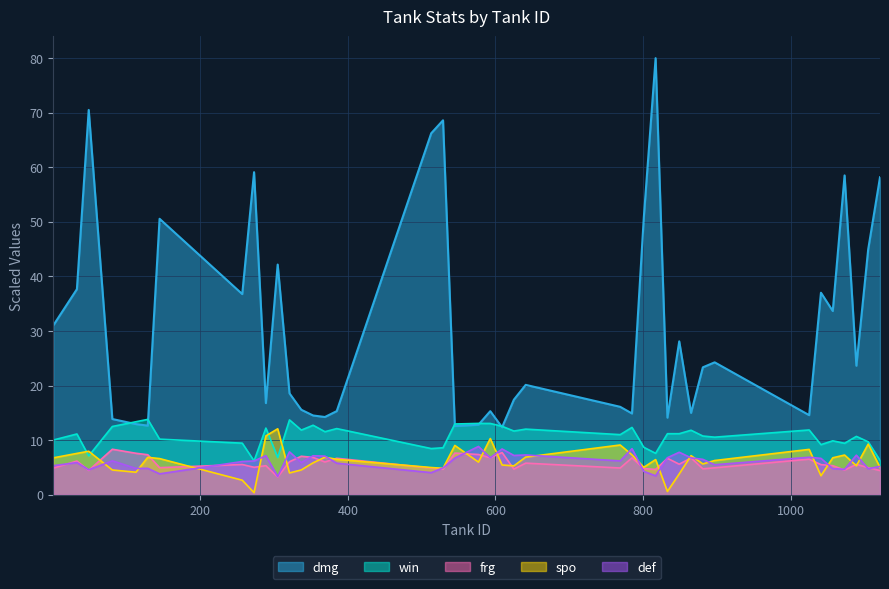

The value of def at 129 is 7.8. True or false?

False